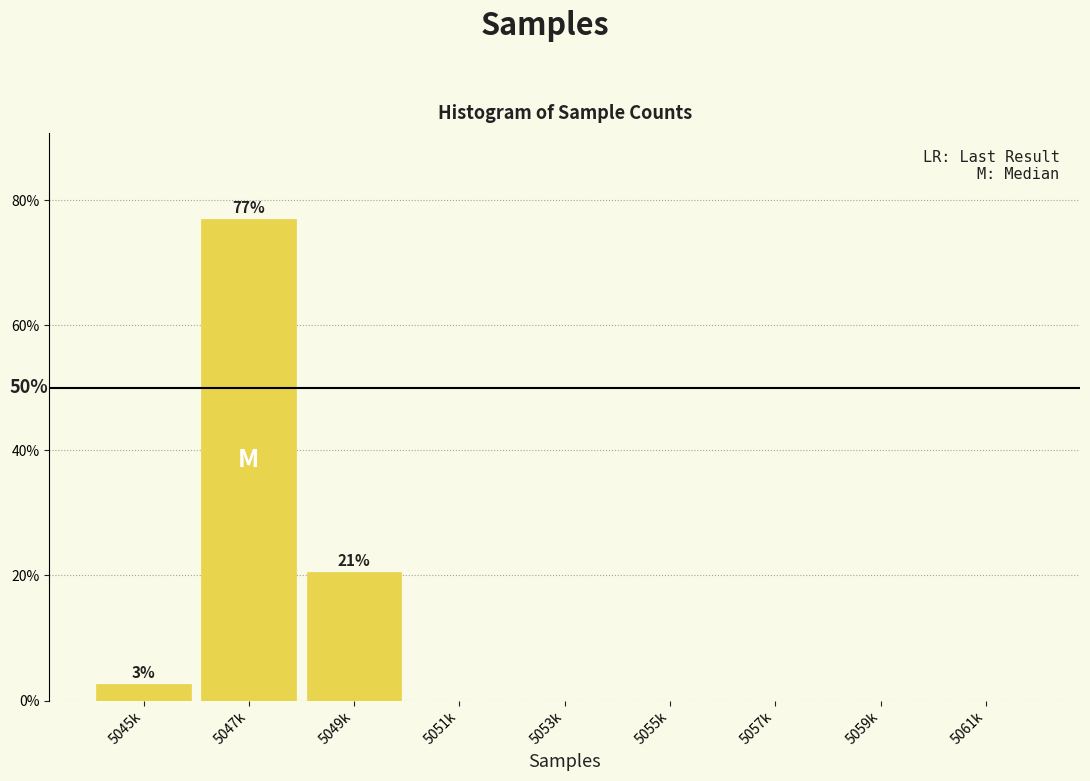

Reading right to left, transcribe all the data shown in this chart.

5061k=0.0	5059k=0.0	5057k=0.0	5055k=0.0	5053k=0.0	5051k=0.0	5049k=20.5	5047k=76.9	5045k=2.6